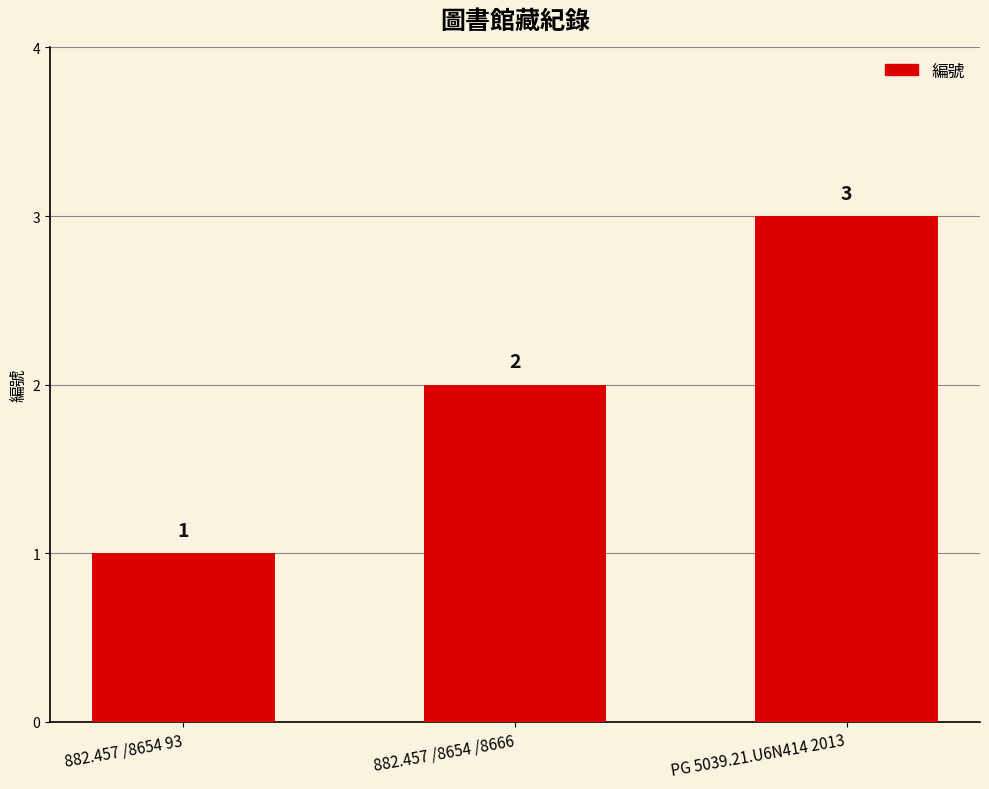

At which category does the chart reach its minimum across all series?

882.457 /8654 93